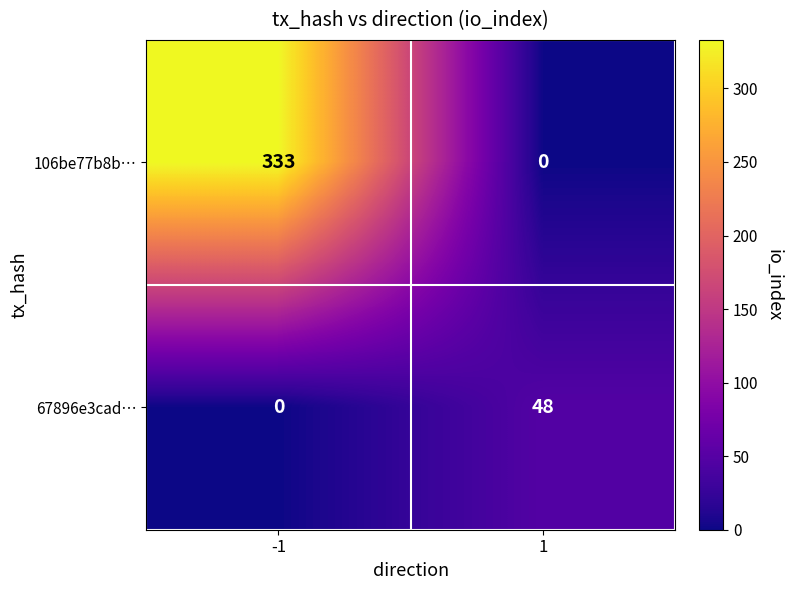

The value of 106be77b8b… at -1 is 568. True or false?

False